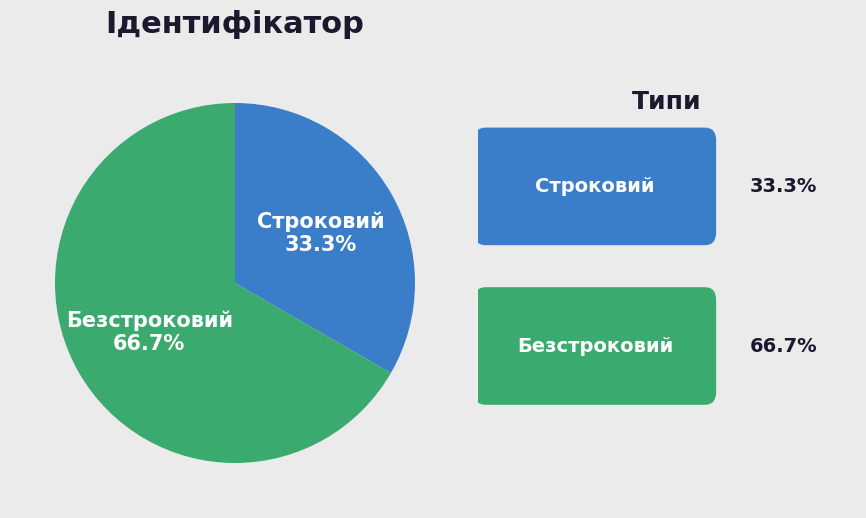

Is there a majority slice in this chart?

Yes